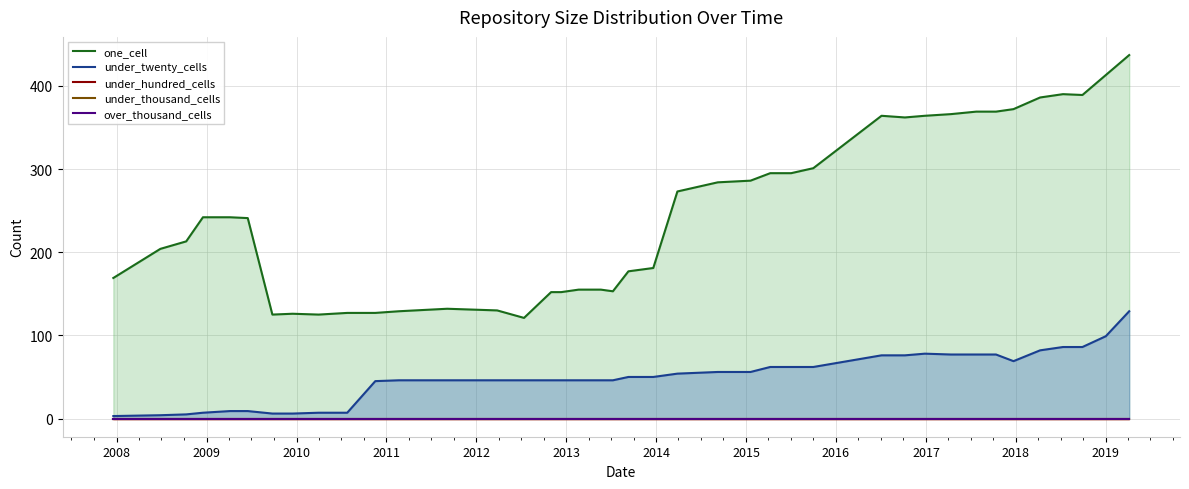

How many lines are shown in the chart?

5